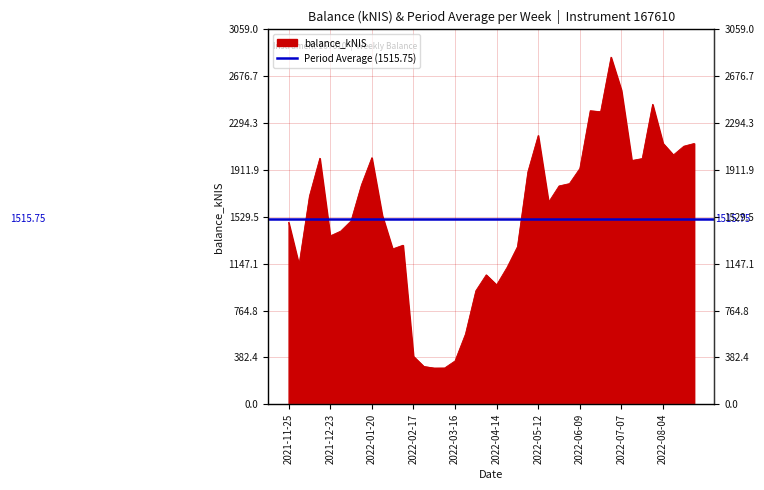

What is the sum of the values at 2021-11-25 and 2022-06-30?

4317.1